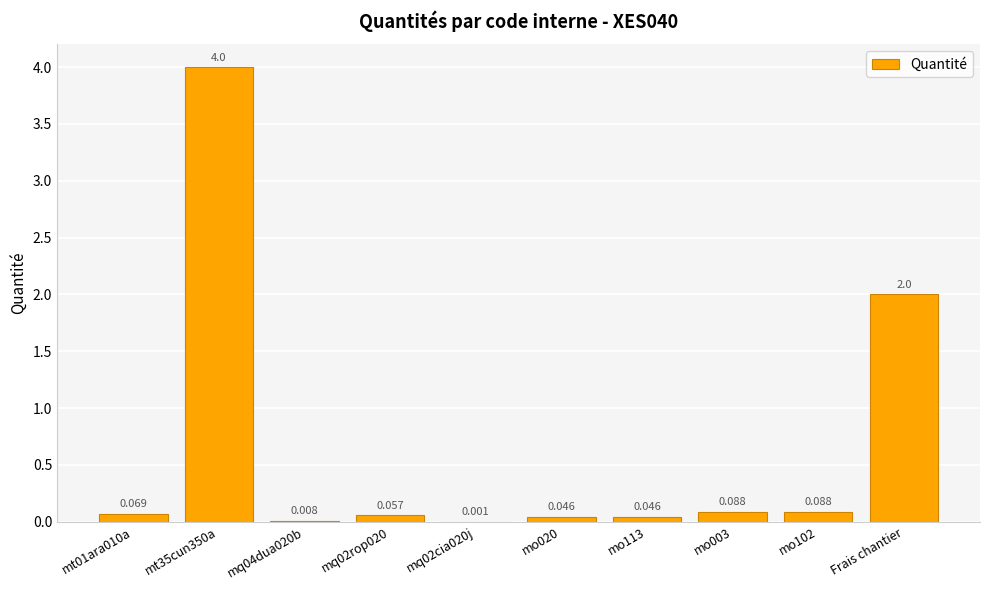

Between mt01ara010a and Frais chantier, which is larger?

Frais chantier